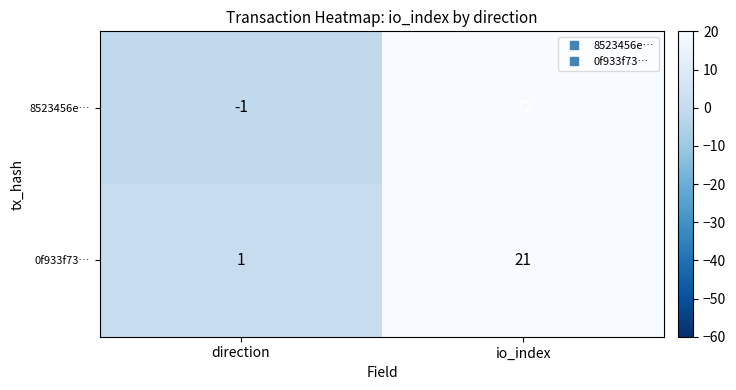

What is the sum of the 8523456e… values at direction and io_index?

71